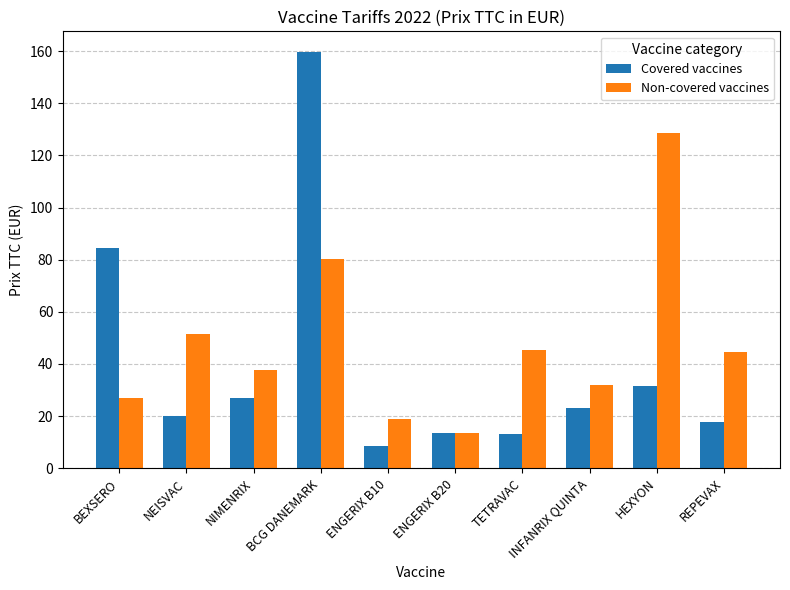

What is the average value of the Covered vaccines series?

39.9